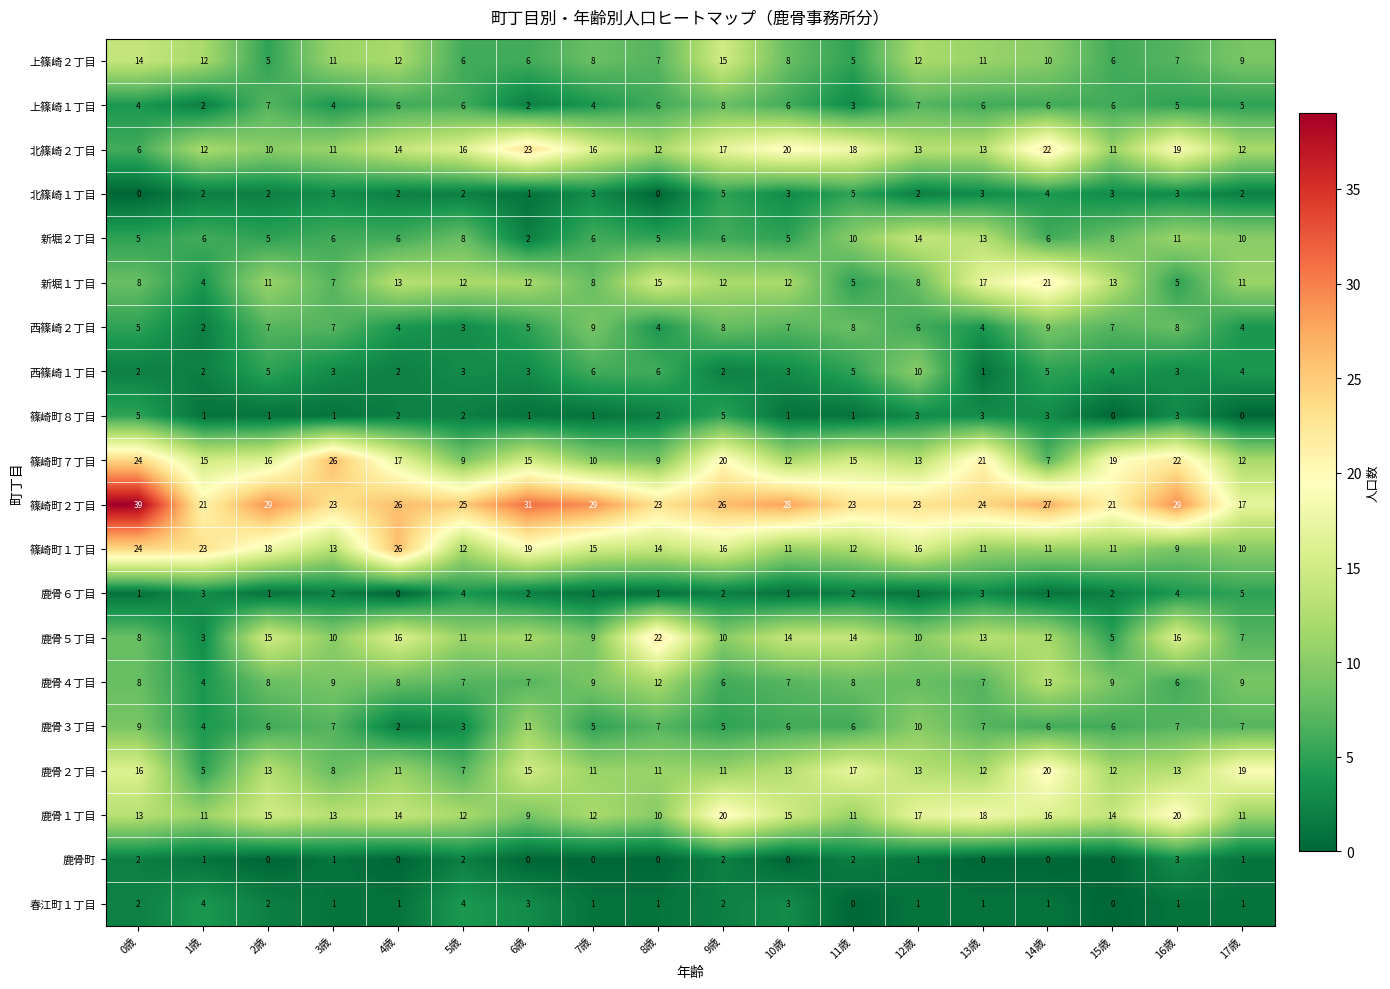

What is the total value across all series at 12歳?

188